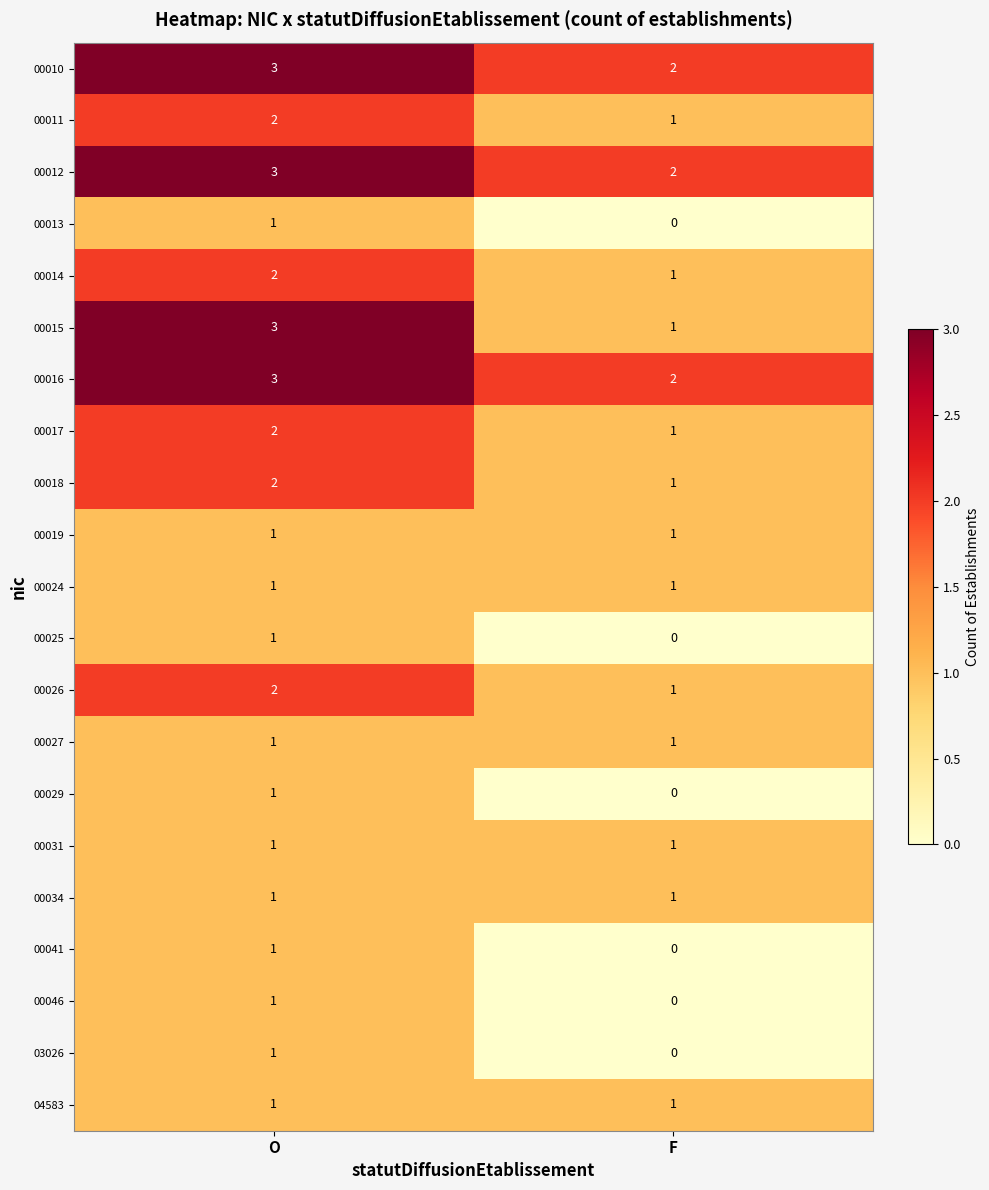

What is the sum of all 00026 values?

3